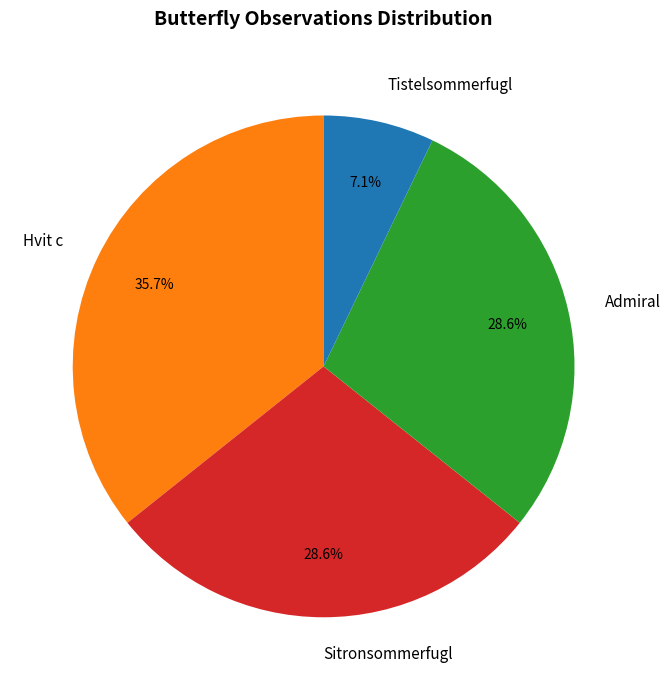

What percentage is the Sitronsommerfugl slice, to the nearest percent?

29%